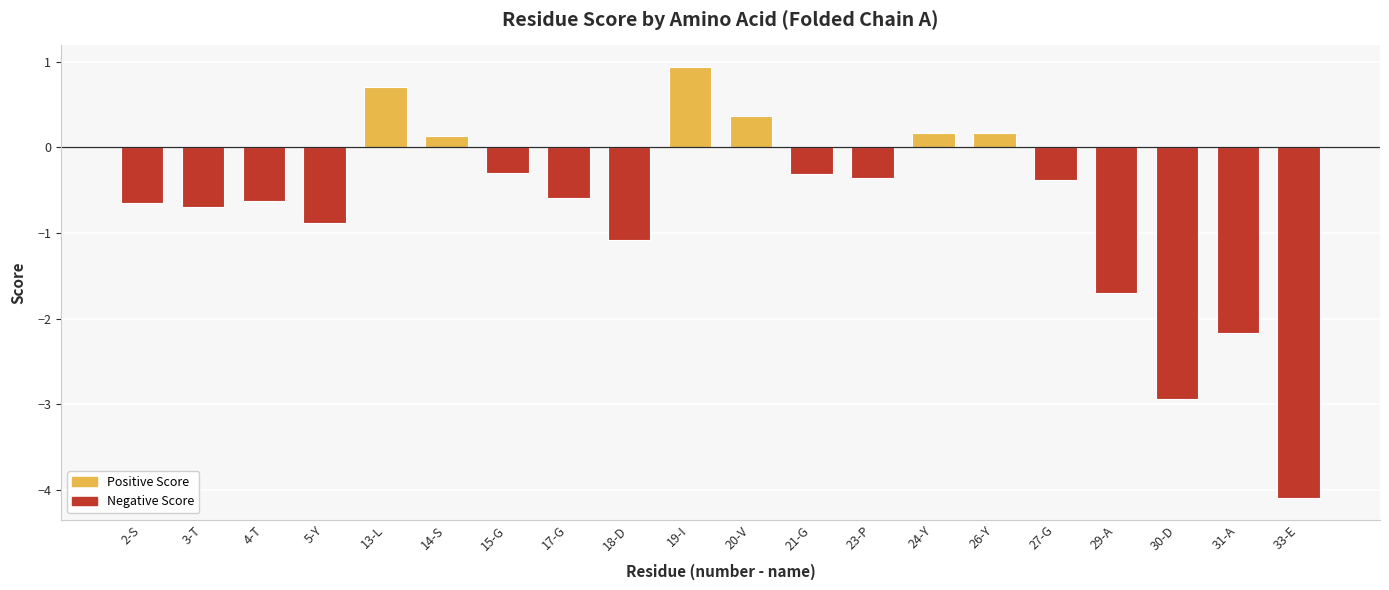

Rank the categories by value from highest to lowest.

I, L, V, Y, Y, S, G, G, P, G, G, T, S, T, Y, D, A, A, D, E